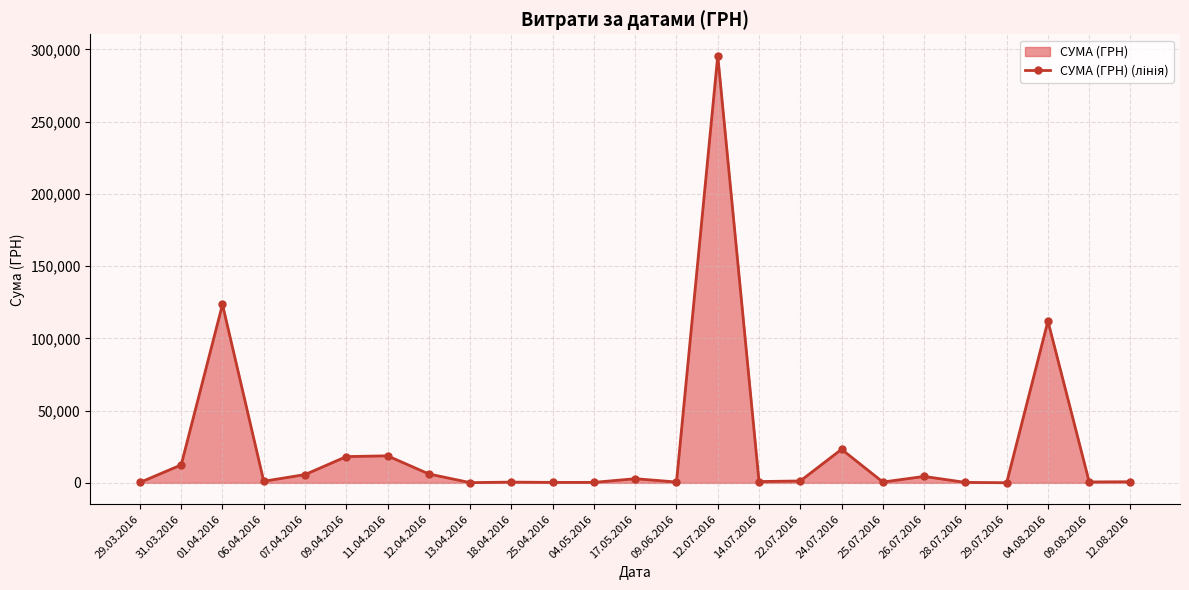

What is the ratio of the value at 25.04.2016 to the value at 12.04.2016?

0.1